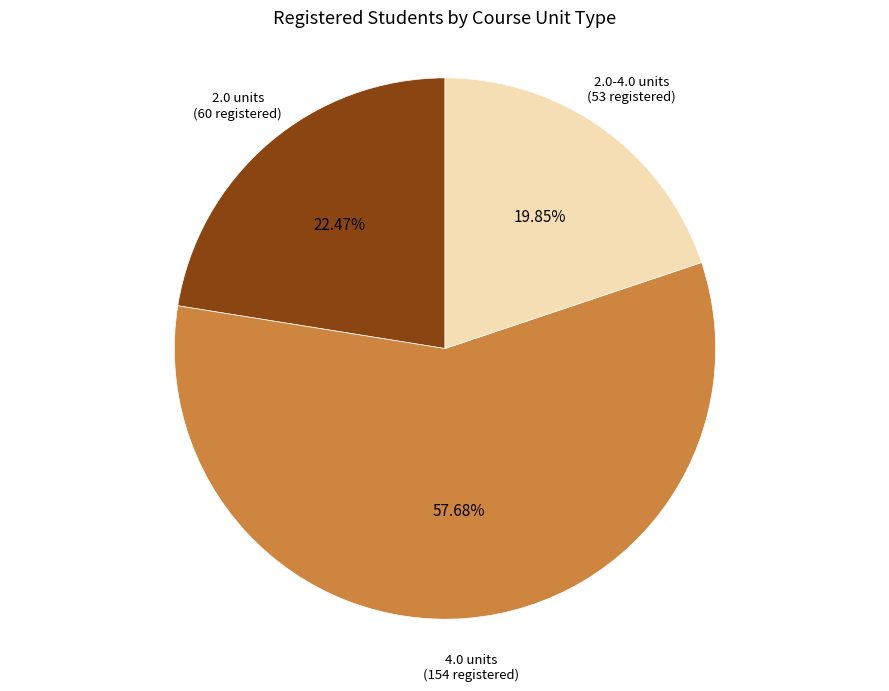

Do 2.0-4.0 units and 2.0 units together represent more than half of the pie?

No